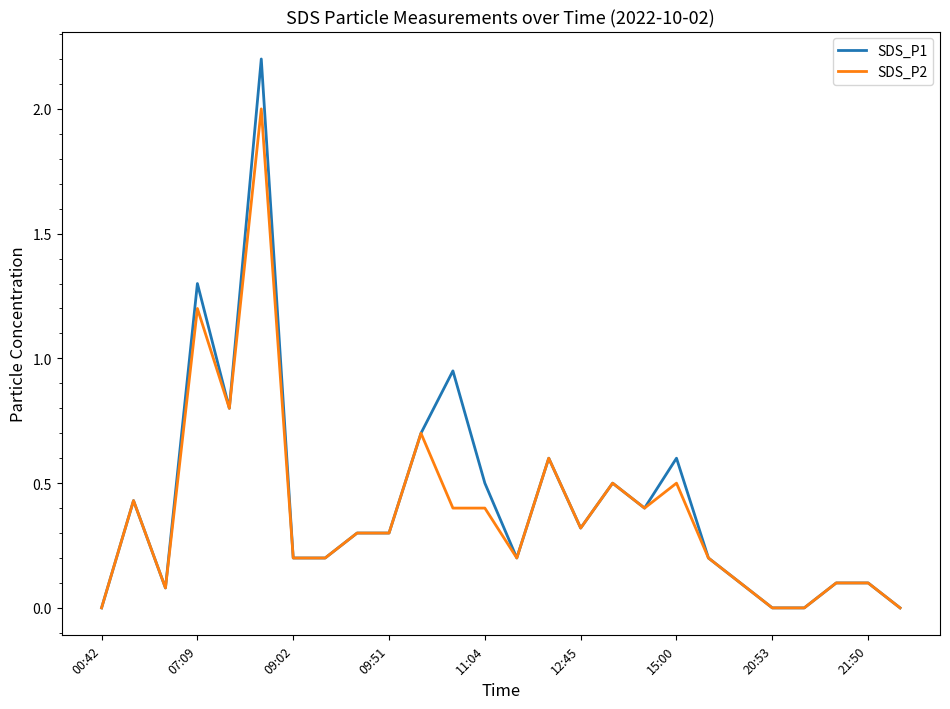

What is the difference between the maximum and second lowest values in the SDS_P1 series?

2.2